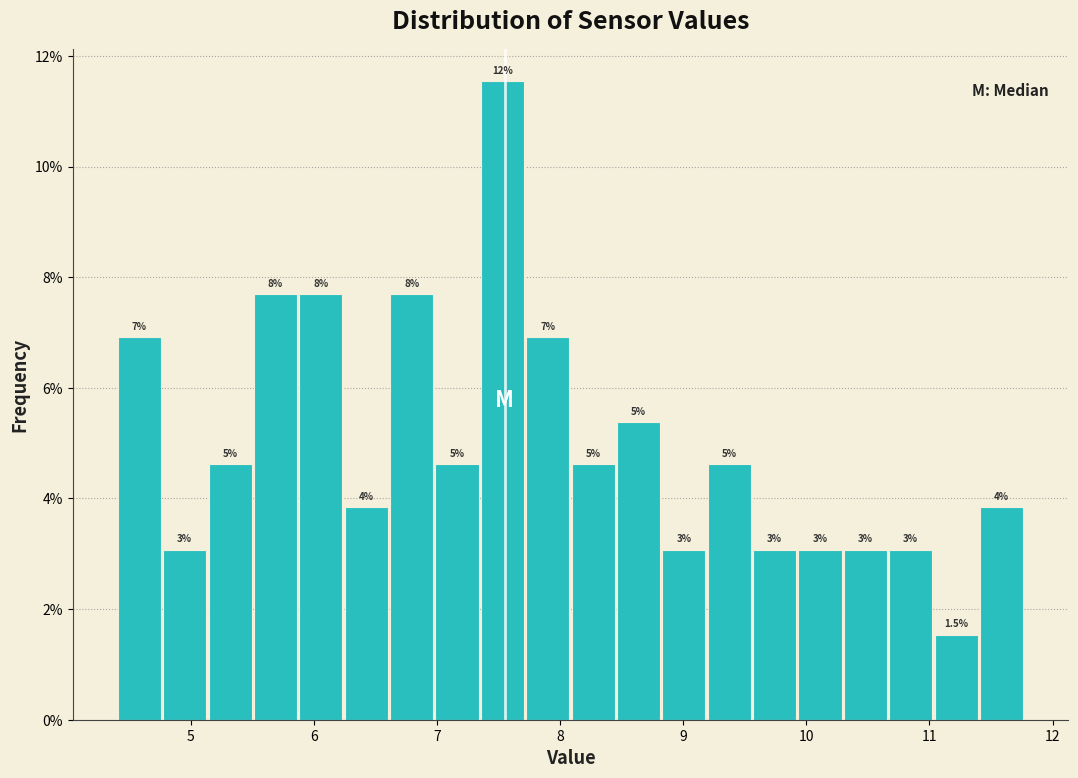

Around what value on the x-axis is the tallest bar? Give the approximate position of its centre, as read against the axis.

7.5